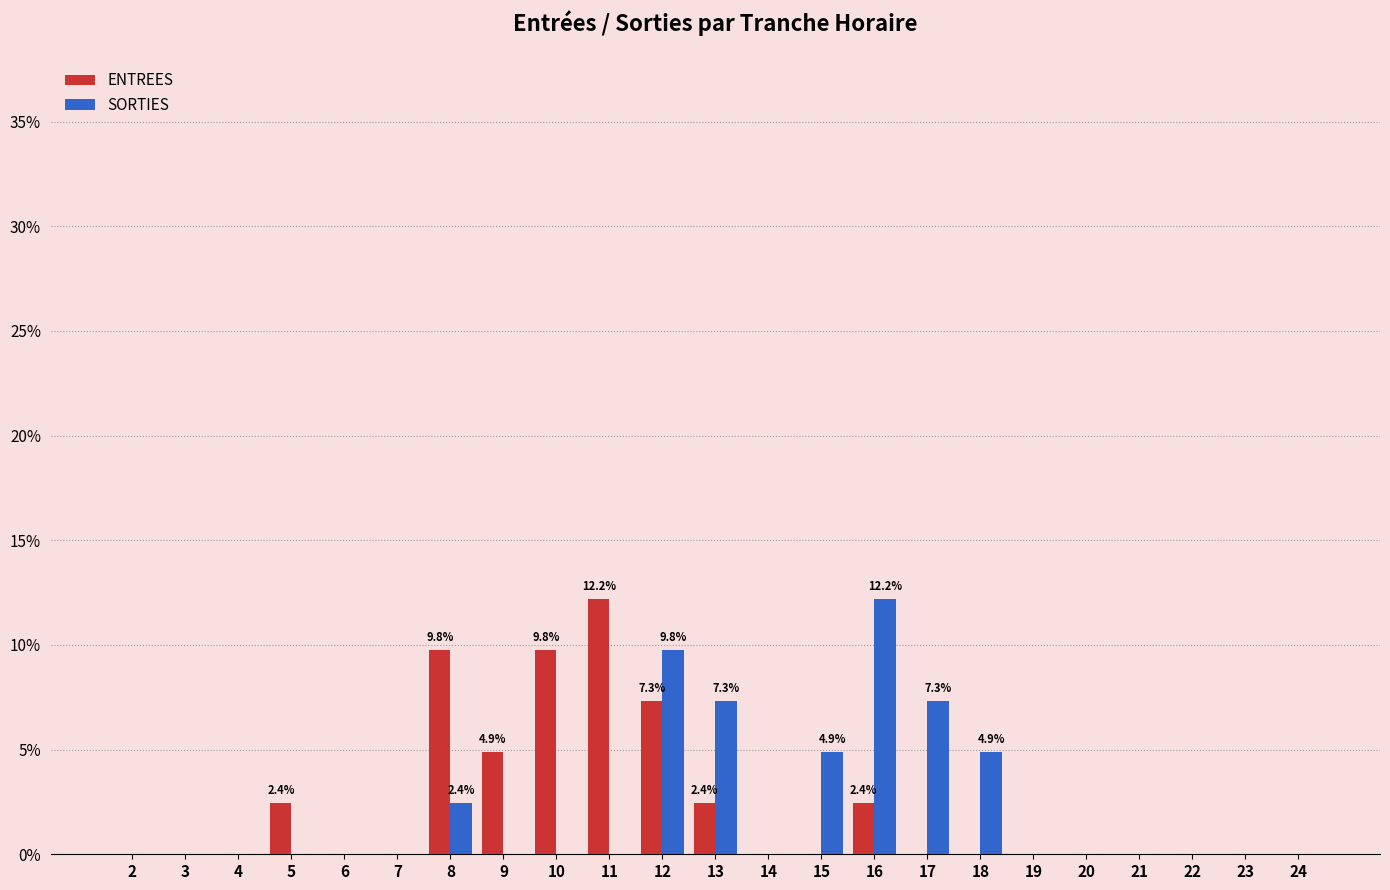

Which series changed the most between 15 and 19?

SORTIES